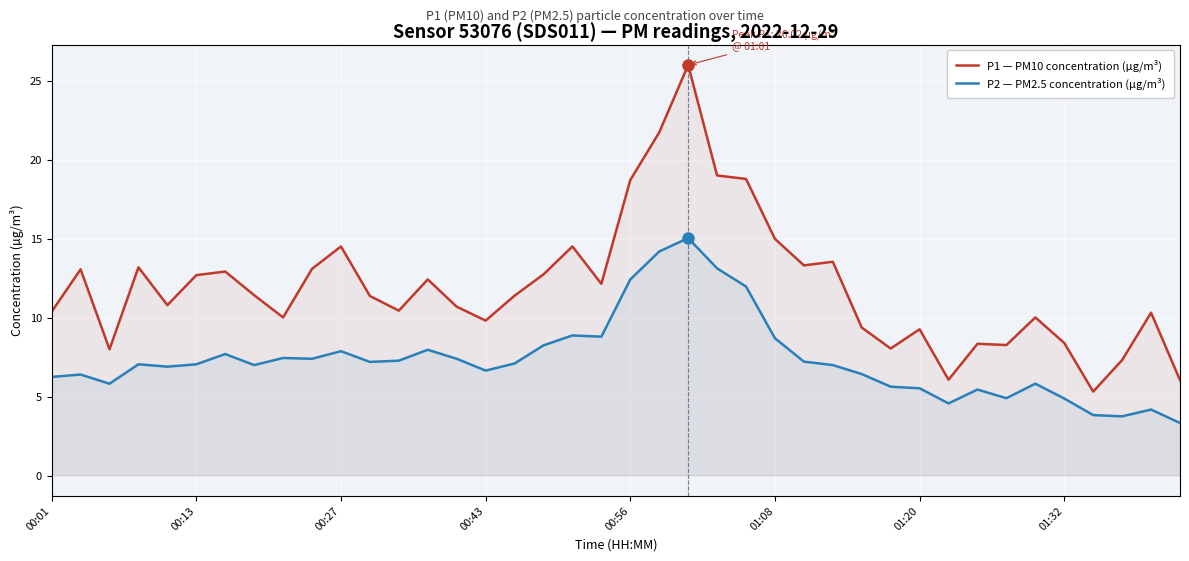

What are all the series names shown in the legend?

P1 — PM10 concentration (µg/m³), P2 — PM2.5 concentration (µg/m³)